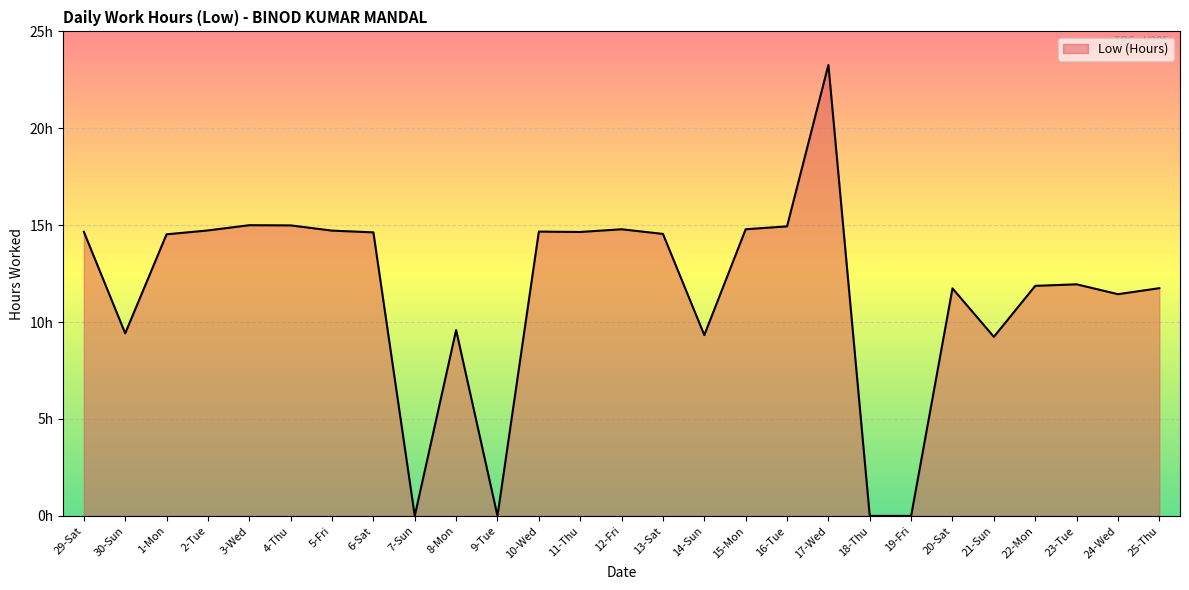

Reading left to right, transcribe all the data shown in this chart.

14.7	9.4	14.5	14.7	15.0	15.0	14.7	14.6	0.0	9.6	0.0	14.7	14.7	14.8	14.6	9.3	14.8	14.9	23.3	0.0	0.0	11.7	9.2	11.9	11.9	11.4	11.8